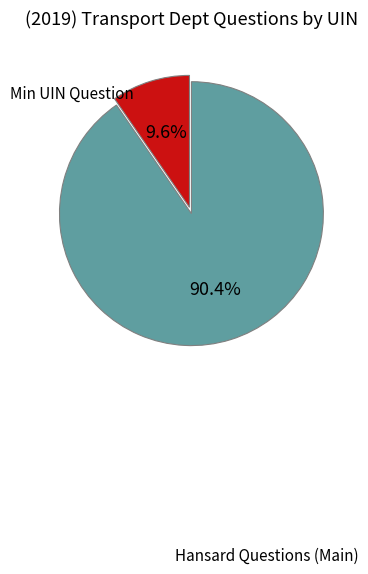

Is there any slice that represents more than half of the pie?

Yes